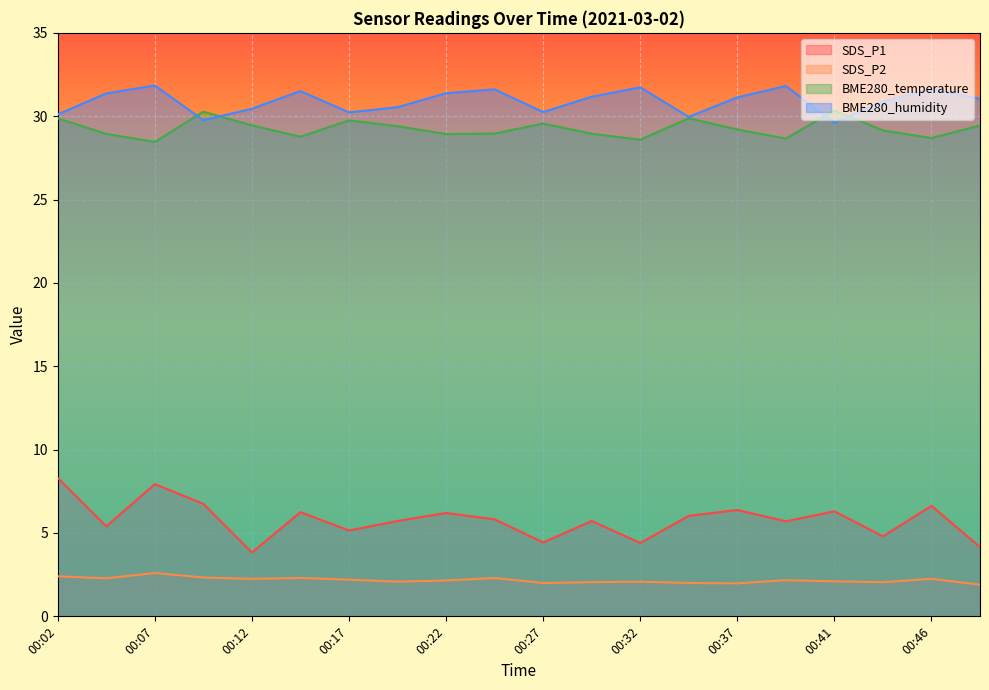

How many values in the BME280_temperature series exceed 29?

11